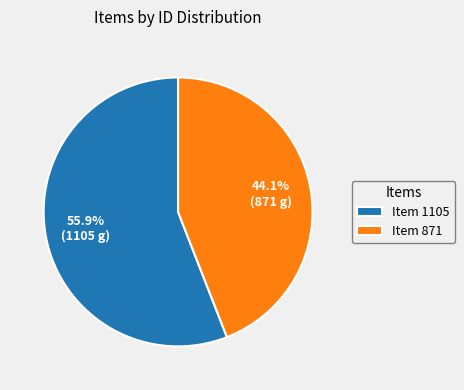

Count the number of slices in the pie.

2